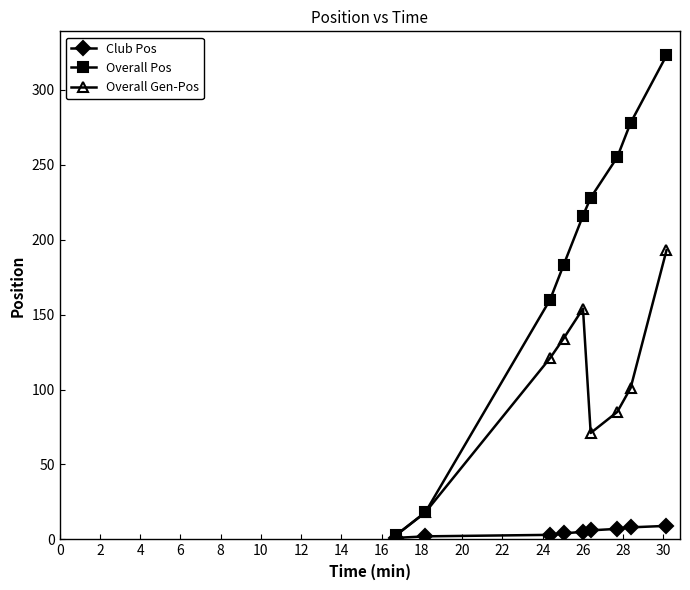

In Overall Gen-Pos, how many points are lower than both neighbors (excluding endpoints)?

1